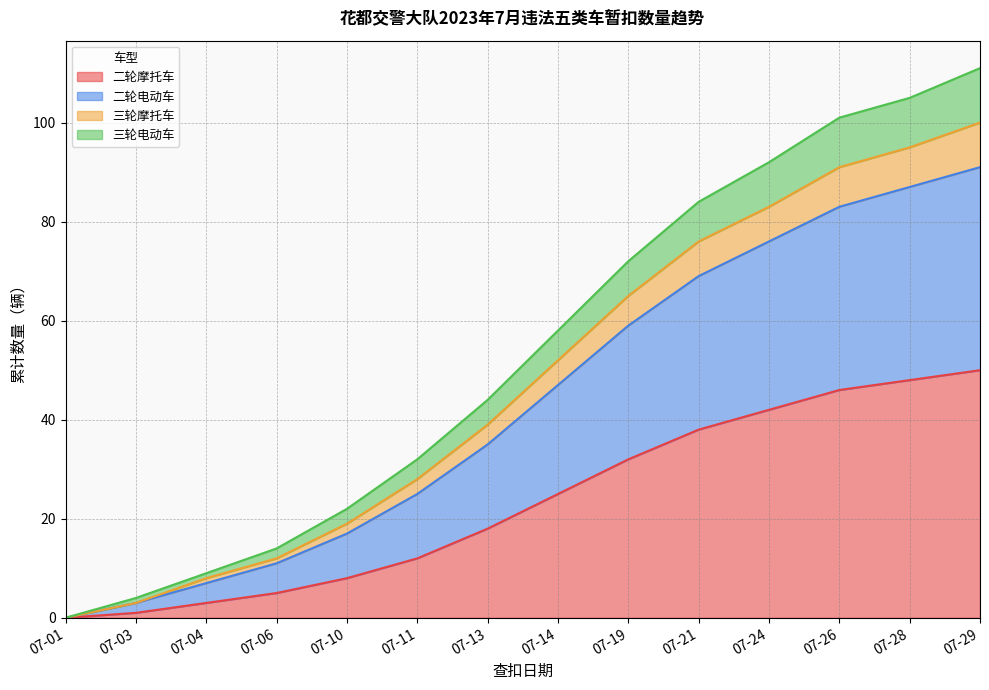

What is the highest value of the 二轮摩托车 series?

50